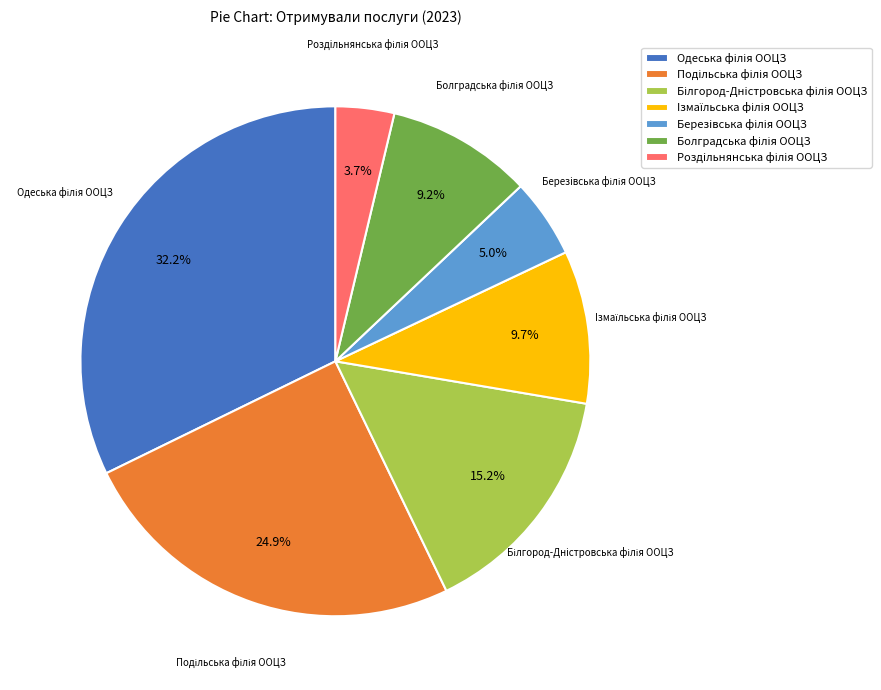

Is there a majority slice in this chart?

No